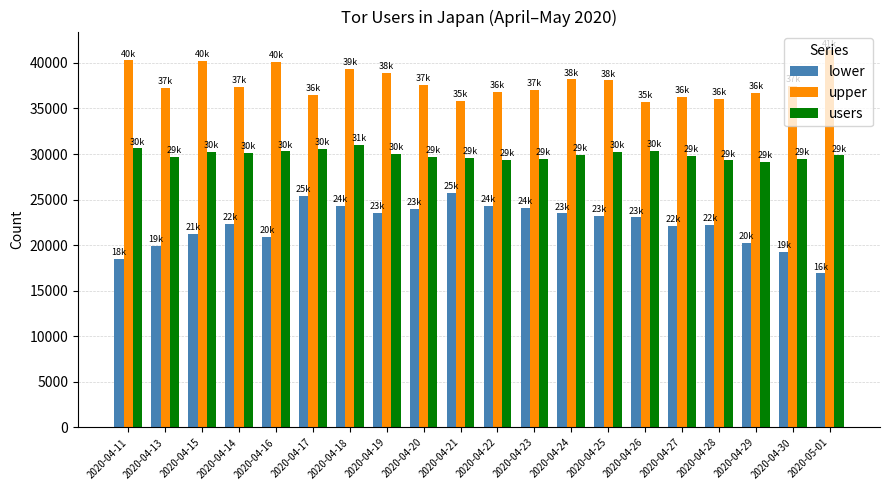

Which category has the highest value across all series?

2020-05-01